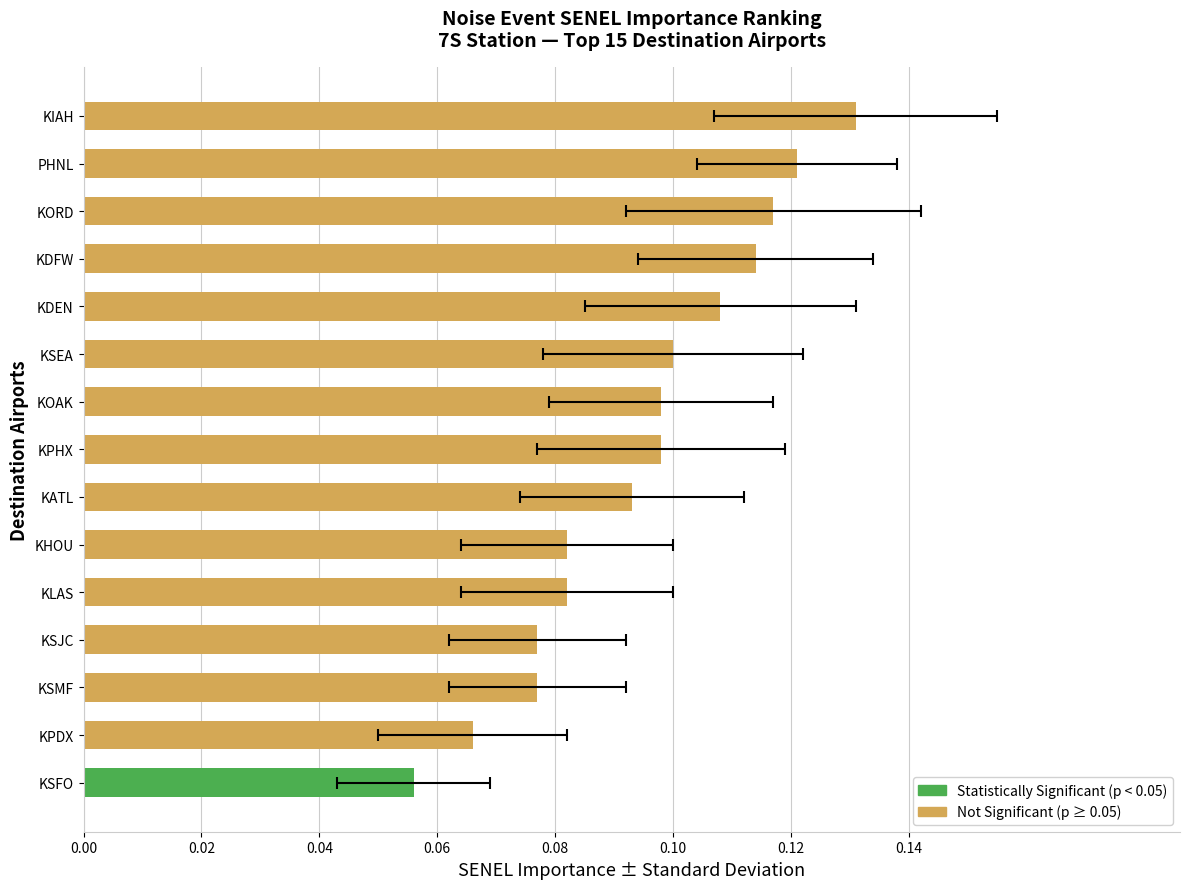

Which has a higher value, KSJC or KSFO?

KSJC